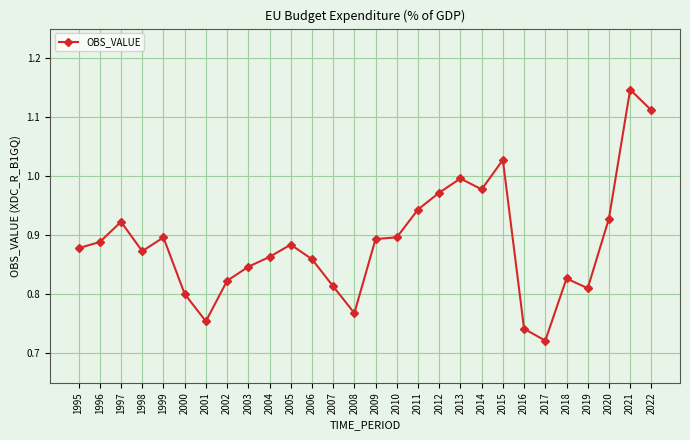

At which category does the chart reach its minimum across all series?

2017